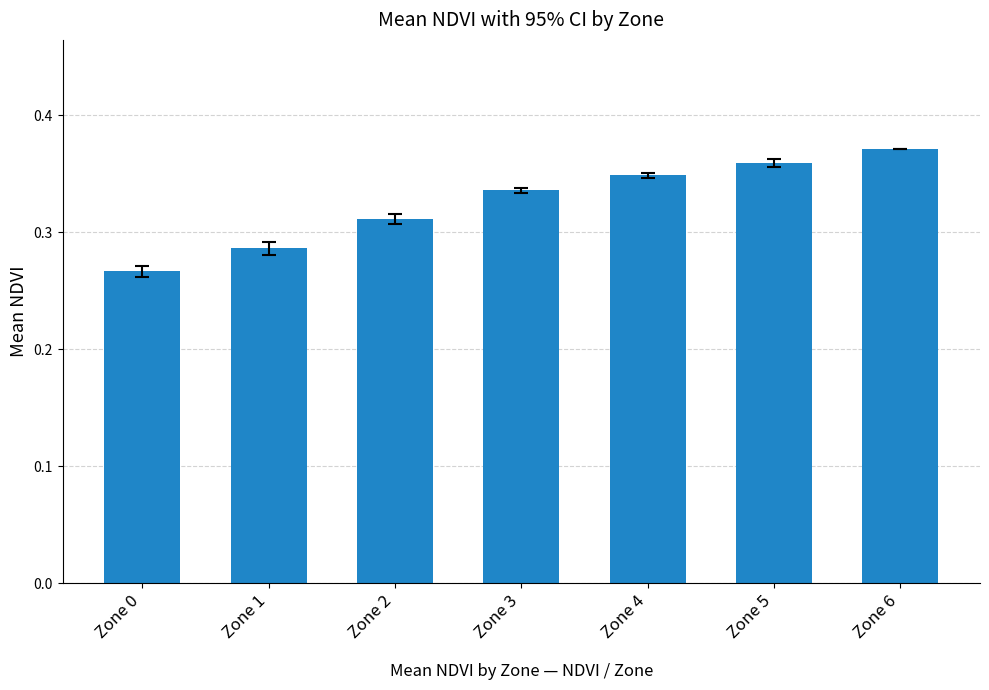

Where is the data nearest to the value 0?

Zone 0